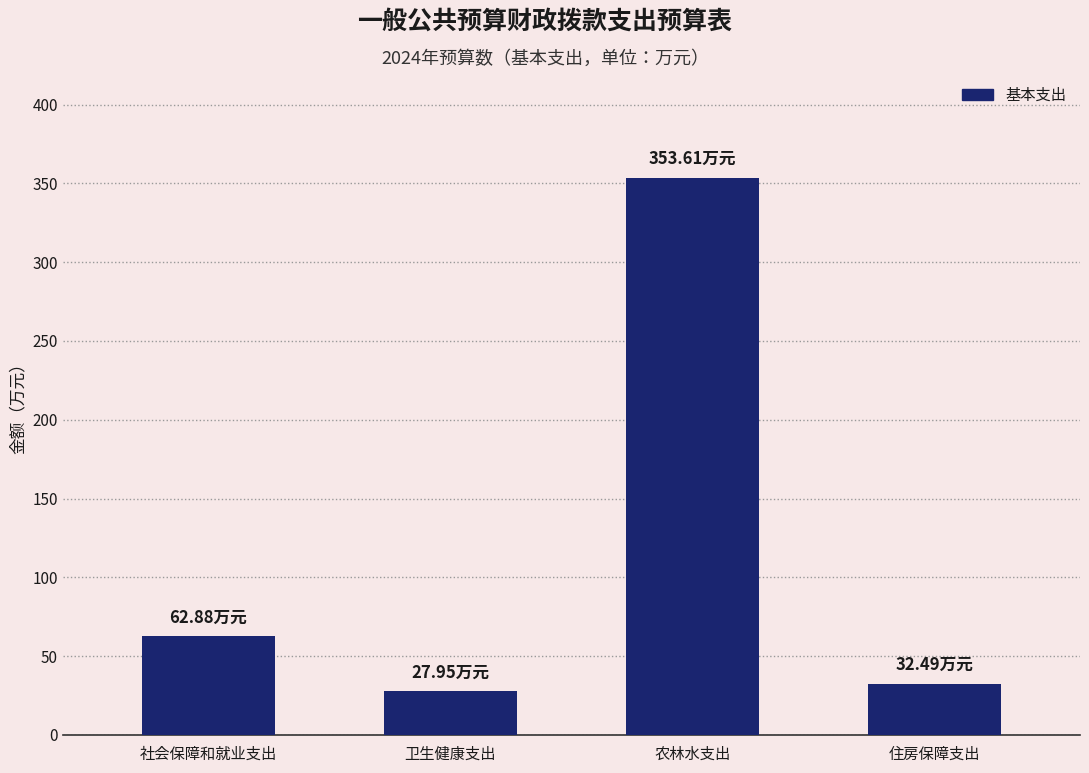

What is the change in value from 社会保障和就业支出 to 卫生健康支出?

-34.9